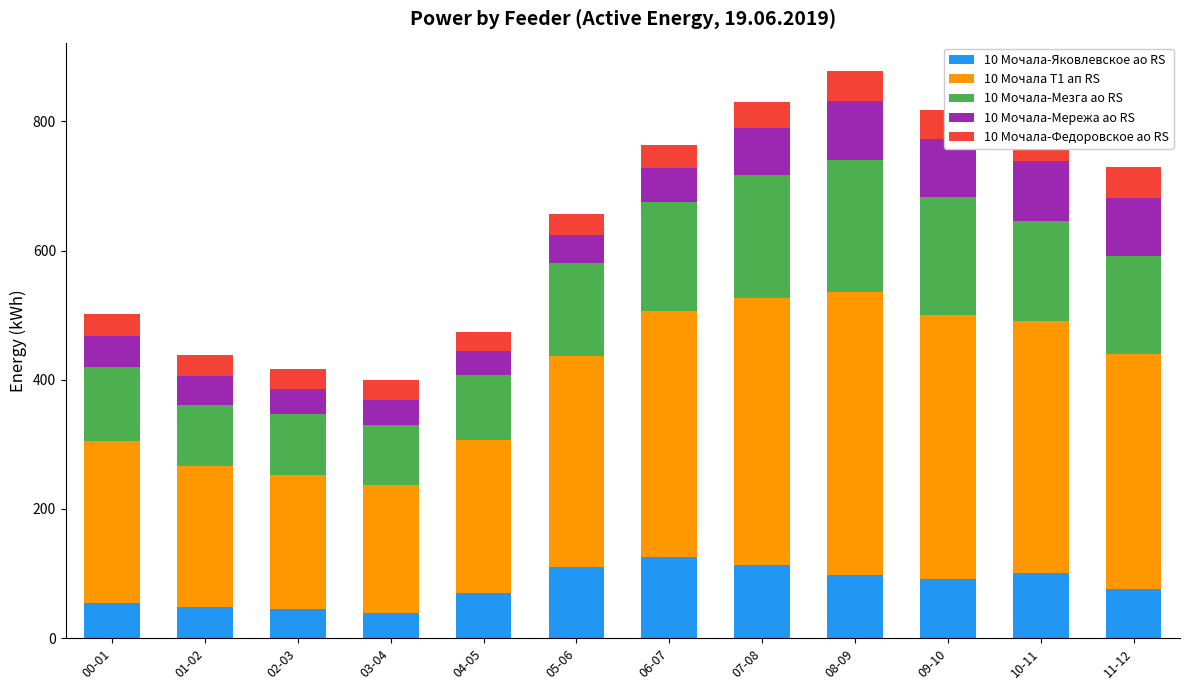

How many categories are shown in the chart?

12